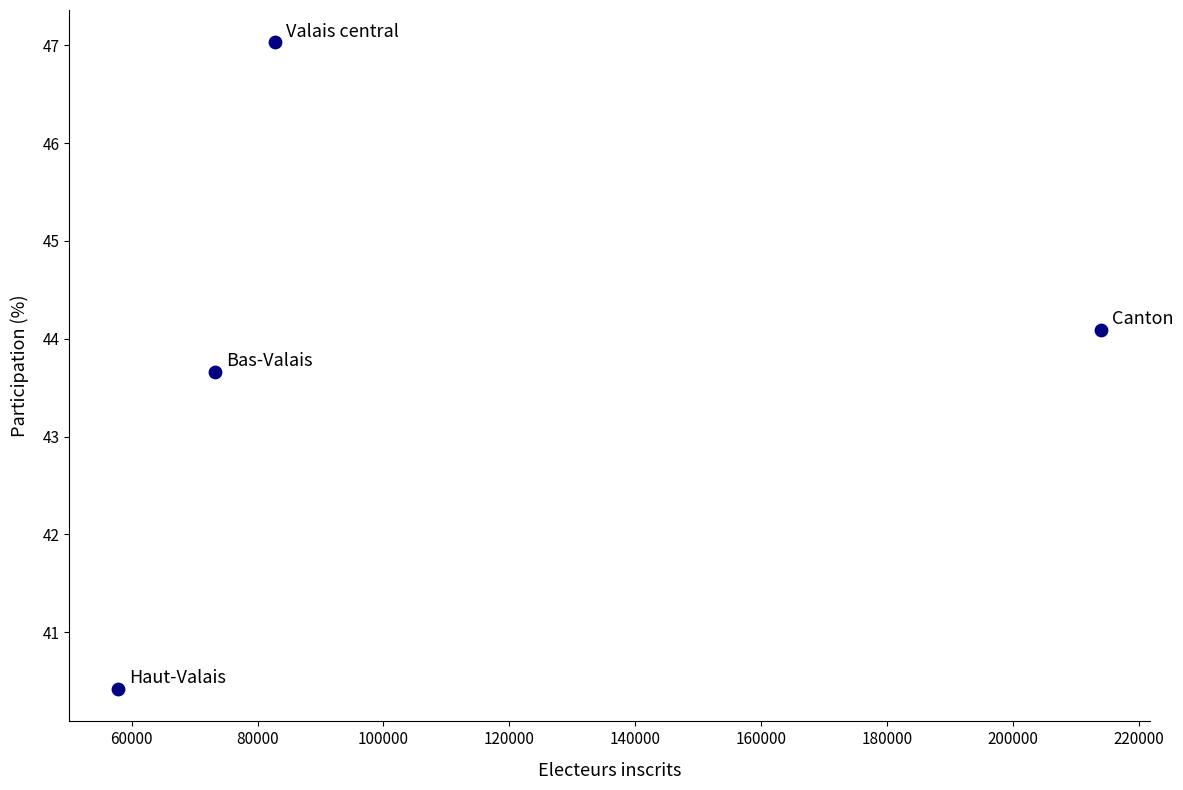

What is the average X value?

106965.0